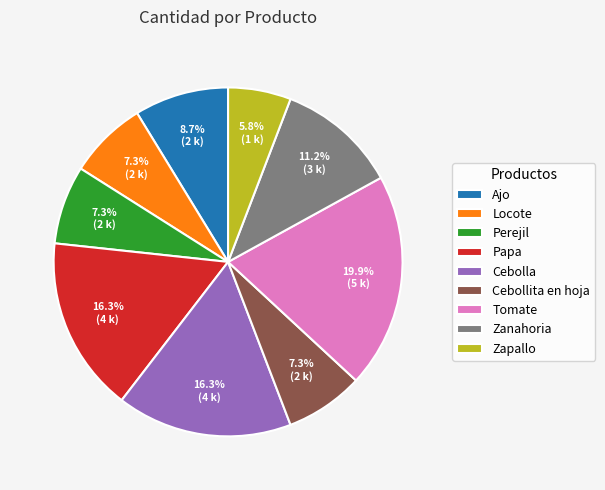

Combined, do Tomate and Cebollita en hoja account for over 50%?

No